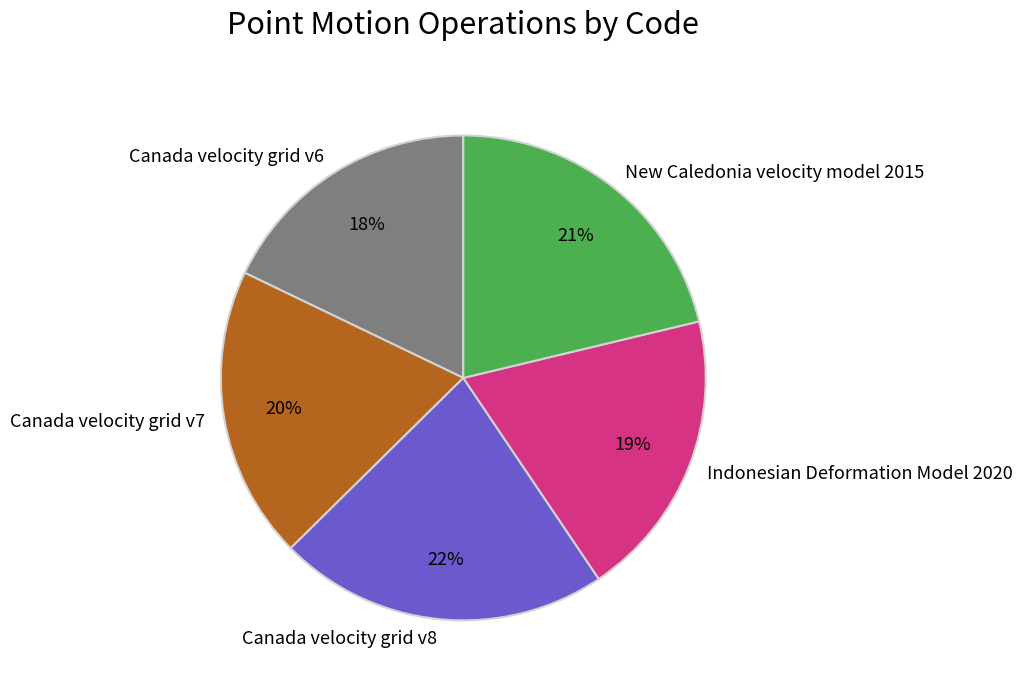

Count the number of slices in the pie.

5